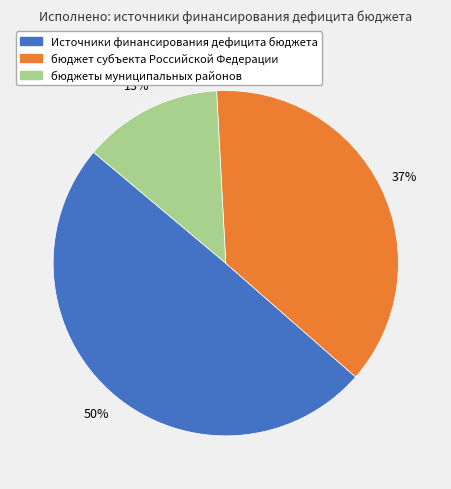

To the nearest percent, what is the difference between the largest and smallest slice percentages?

37%